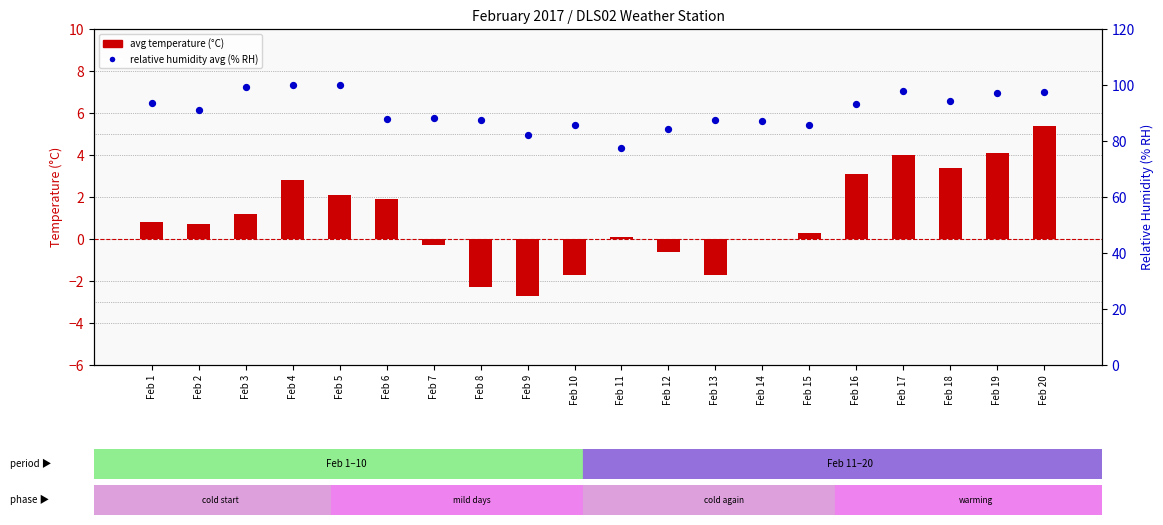

At which category is the sum across all series the highest?

Feb 20